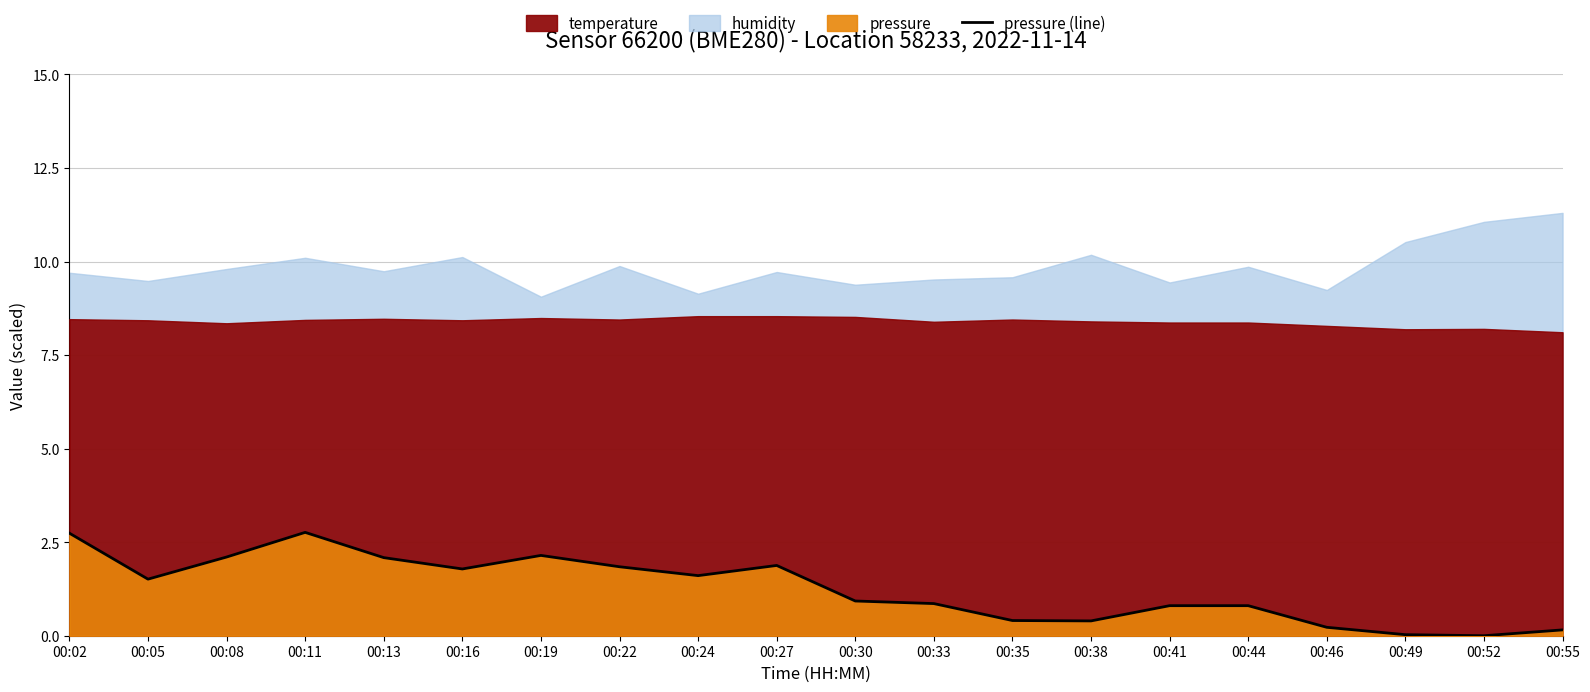

How many values are above zero?

19